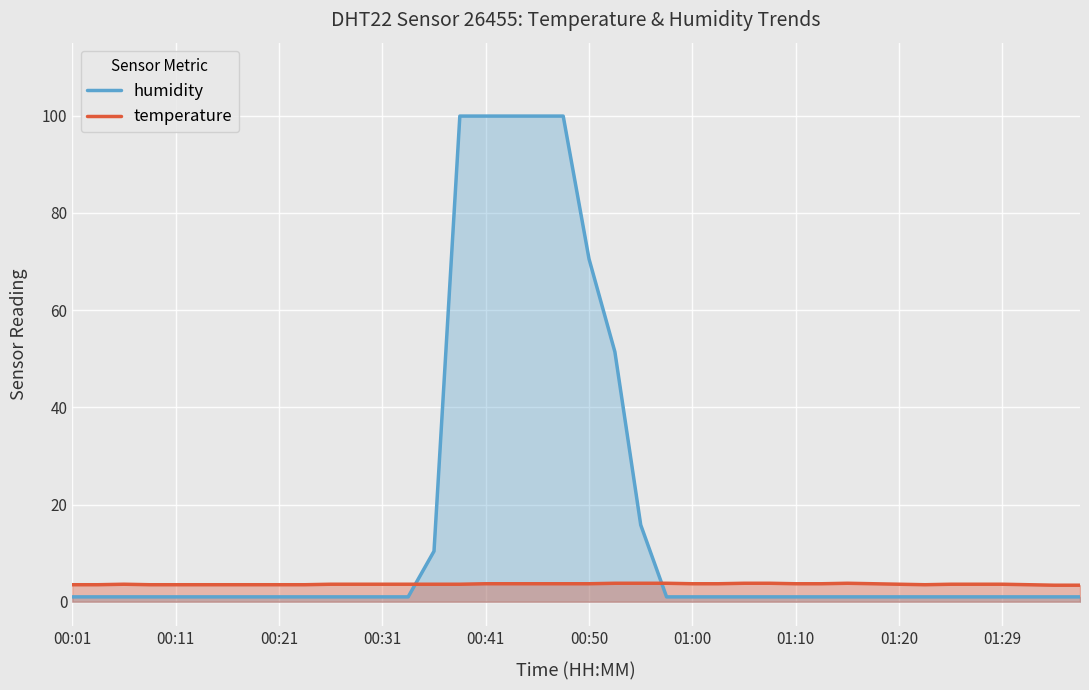

What is the sum of all humidity values?

678.6